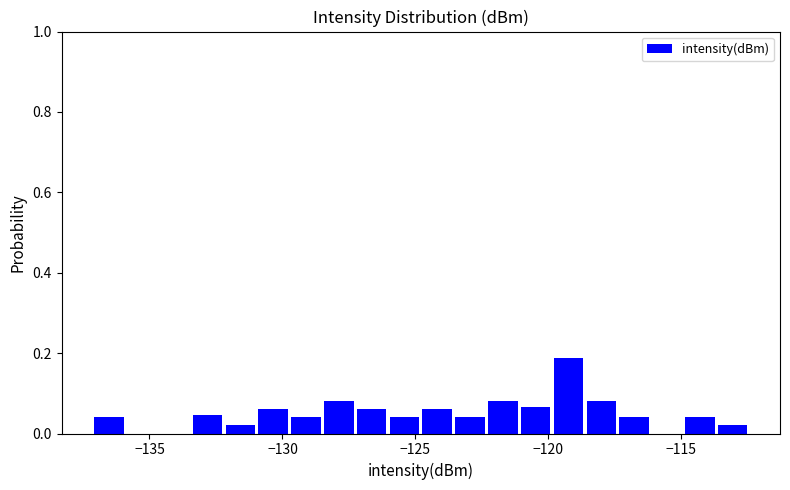

Around what value on the x-axis is the tallest bar? Give the approximate position of its centre, as read against the axis.

-119.0